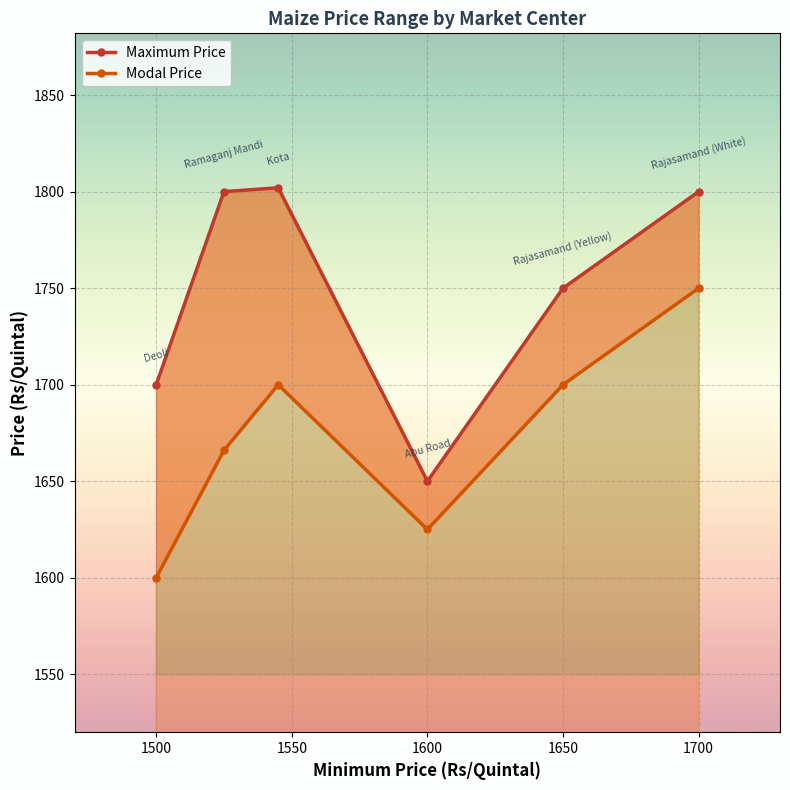

Which series has the largest total across all categories?

Maximum Price